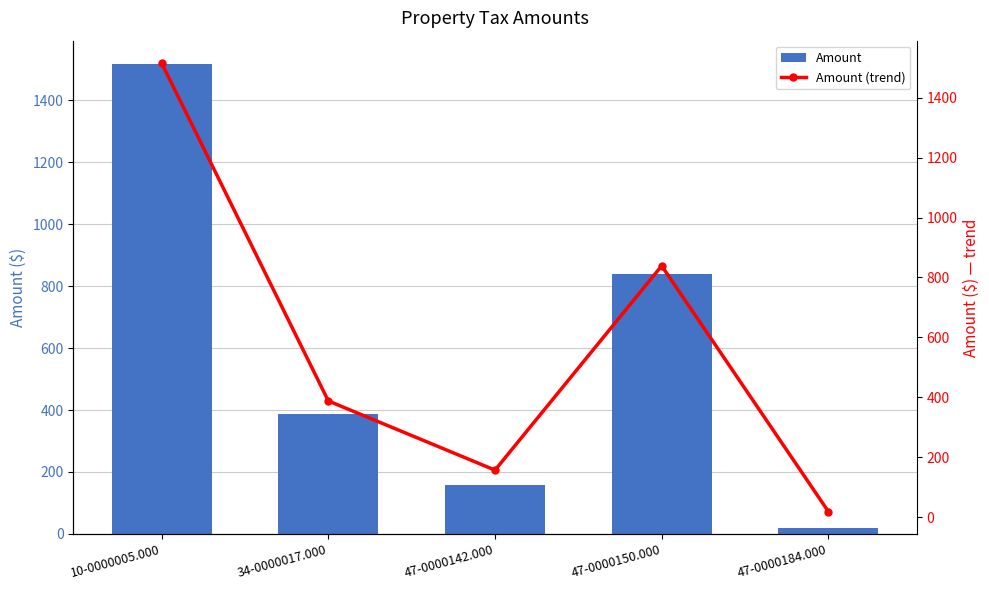

At which label is Amount (trend) closest to 767?

47-0000150.000